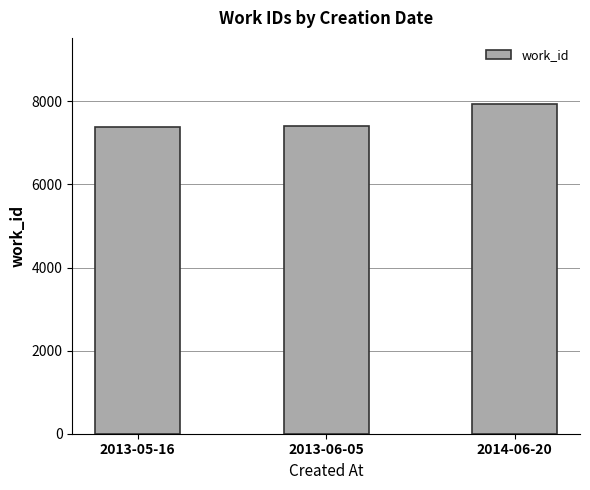

The value at 2013-06-05 is 5022. True or false?

False